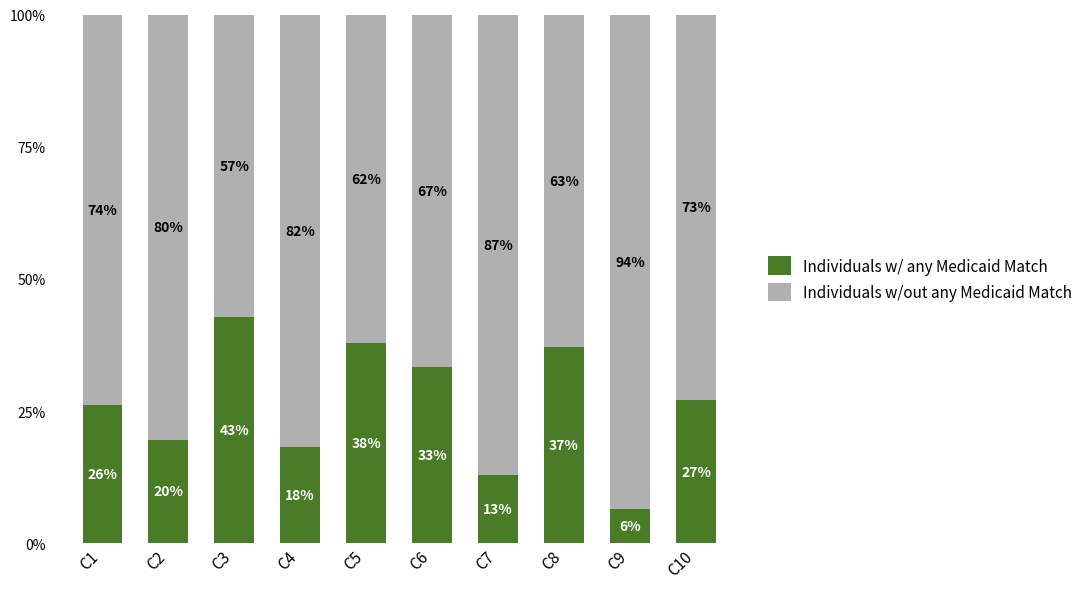

What is the difference between the Individuals w/ any Medicaid Match values at C8 and C10?

10.0